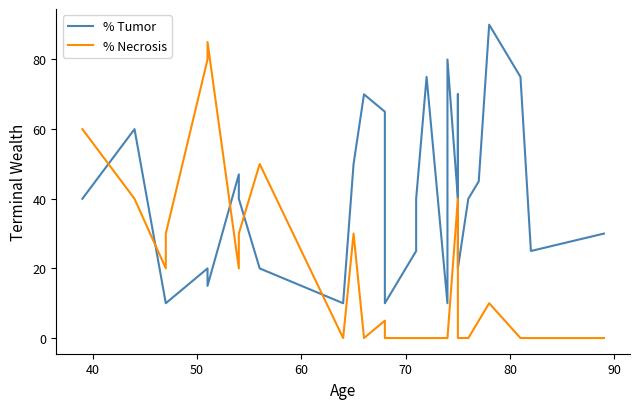

What are all the series names shown in the legend?

% Tumor, % Necrosis